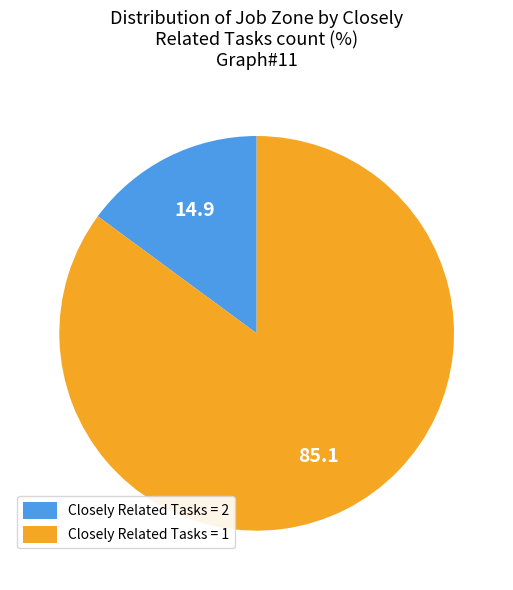

Is Closely Related Tasks = 1 the majority of the pie?

Yes